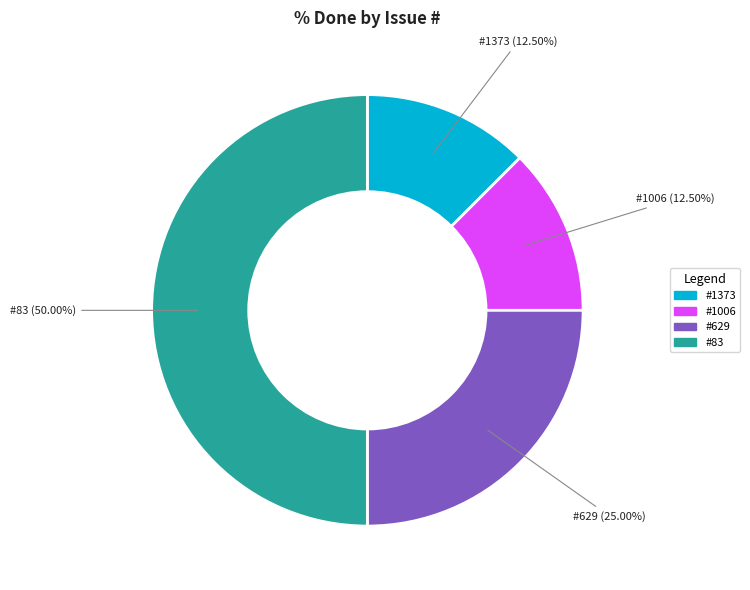

Rank the categories by value from lowest to highest.

1373, 1006, 629, 83